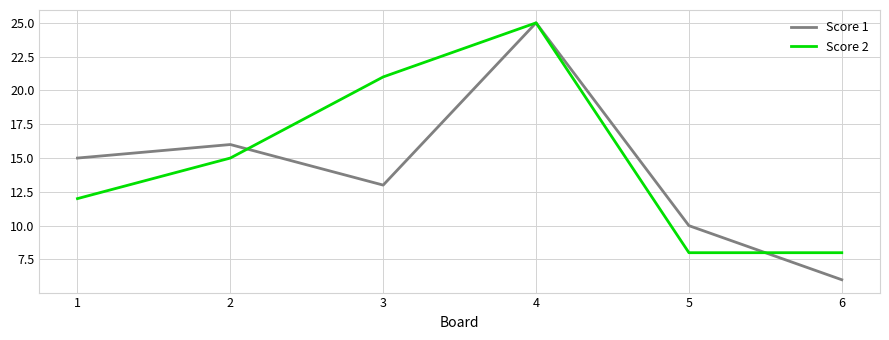

The Score 2 series shows 36 at 3. True or false?

False